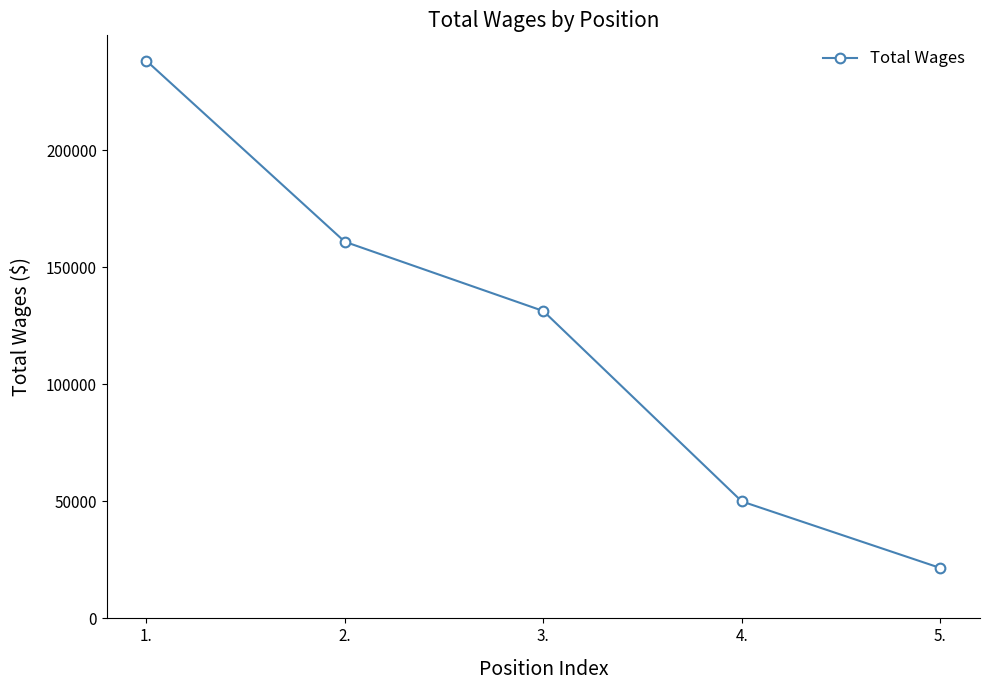

List the labels in order of value, smallest first.

5., 4., 3., 2., 1.